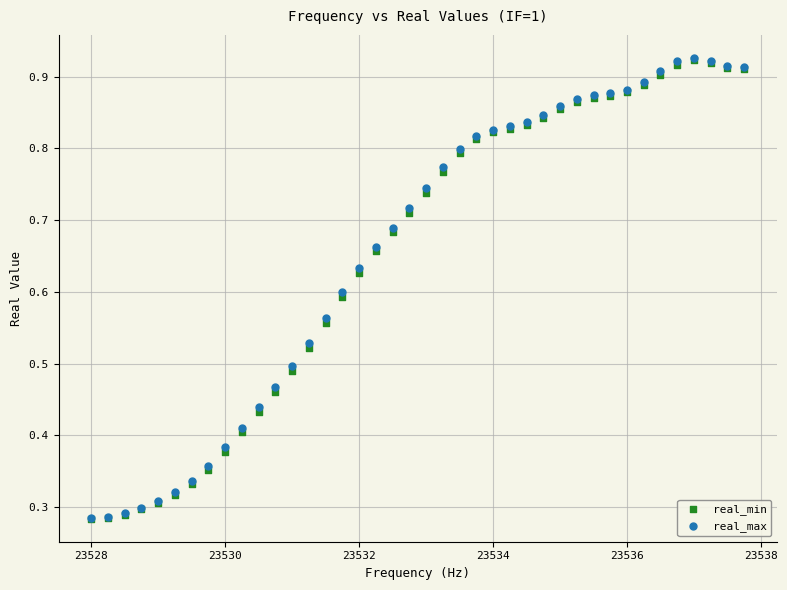

What are all the series names shown in the legend?

real_min, real_max